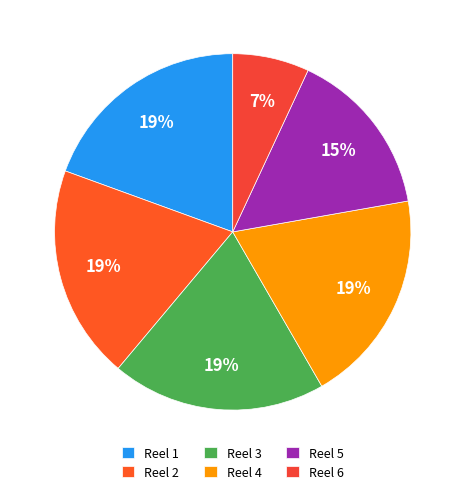

What percentage is NOT represented by Reel 4?

80.6%